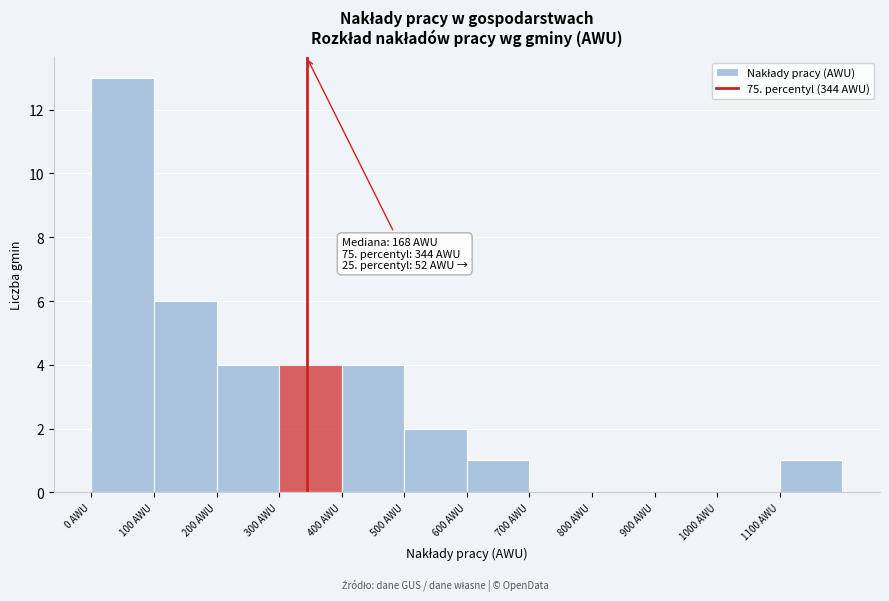

Over which range of the x-axis is the bar tallest?

0 to 100